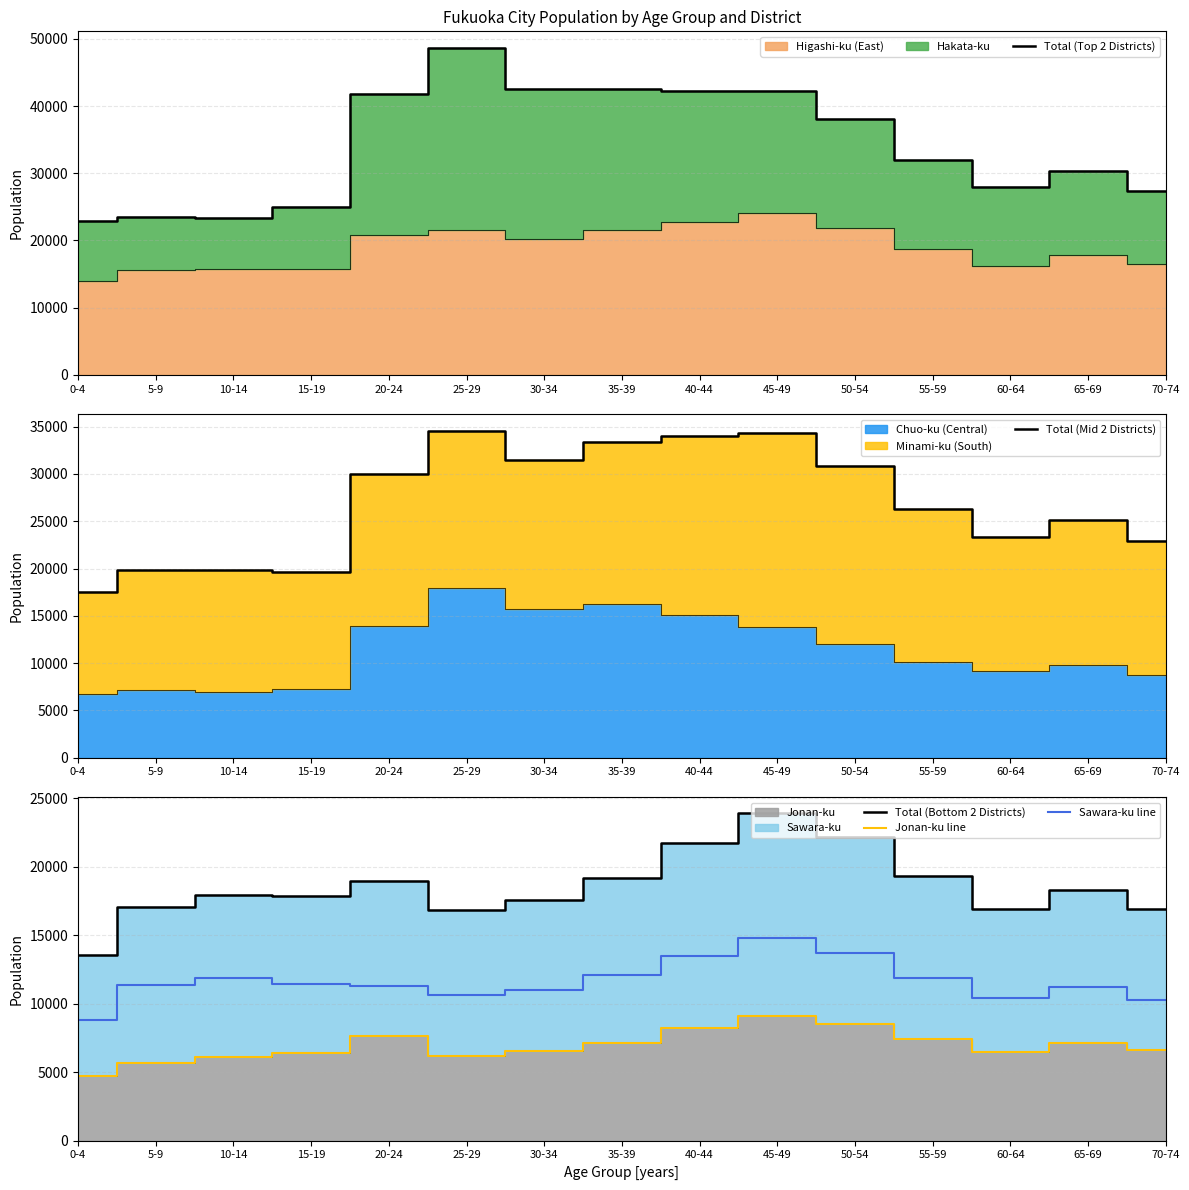

True or false: Total (Mid 2 Districts) and Total (Bottom 2 Districts) cross at least once.

False